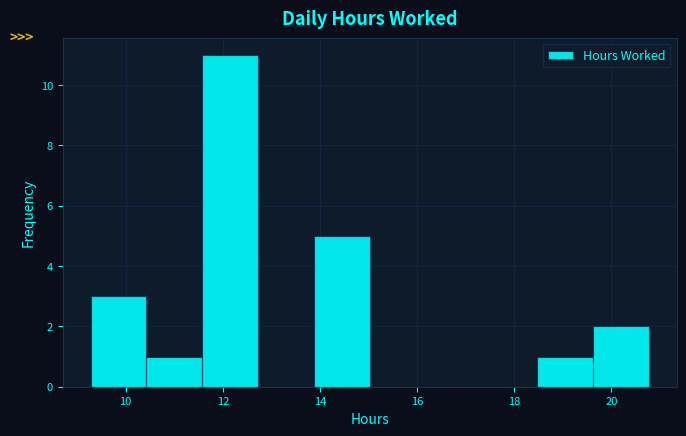

Which range on the x-axis has the tallest bar?

11.6 to 12.8